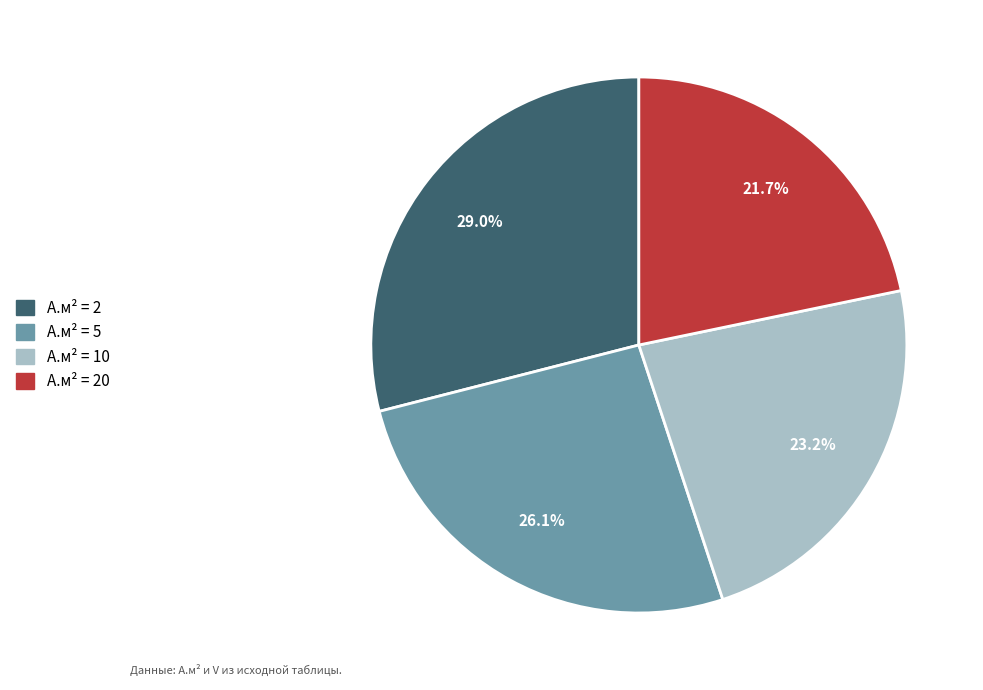

Is there a majority slice in this chart?

No